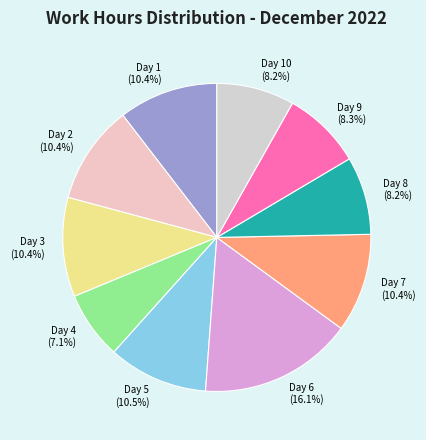

Is there a majority slice in this chart?

No